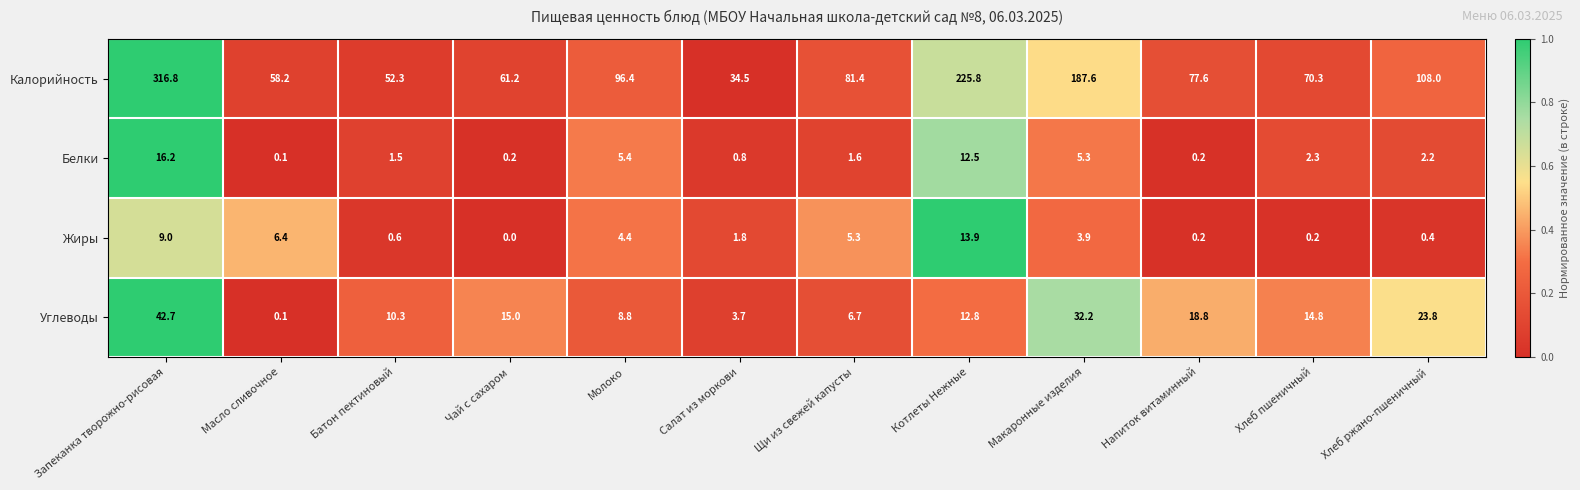

Rank the series at Макаронные изделия from highest to lowest value.

Калорийность, Углеводы, Белки, Жиры